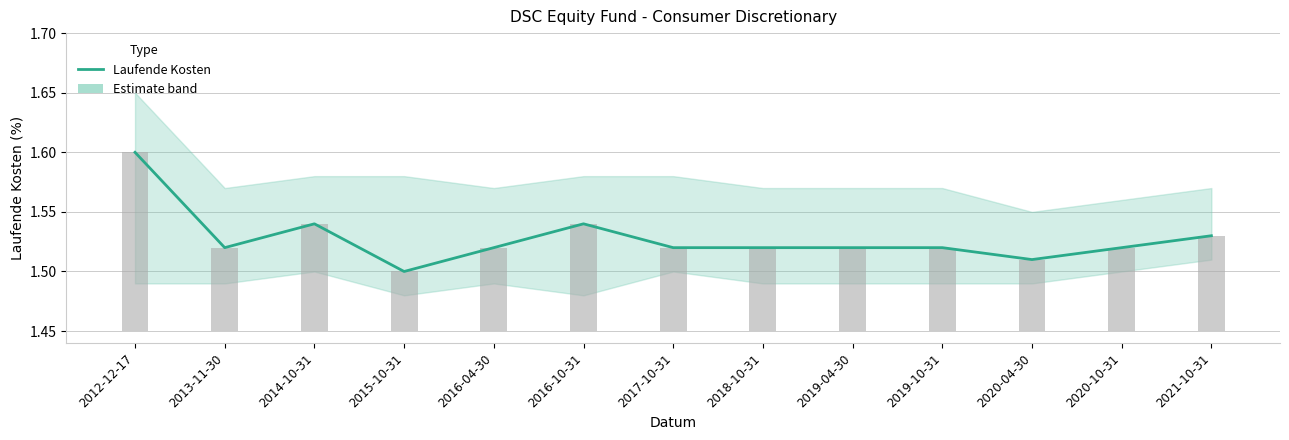

What is the difference between the maximum and minimum values?

0.1